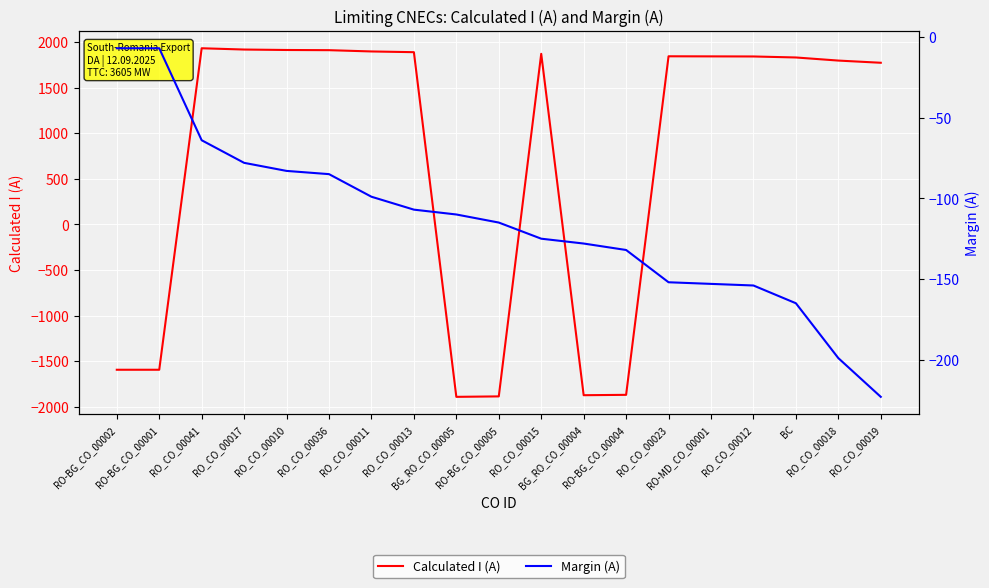

Read the Margin (A) value at RO_CO_00010, to the nearest 50.

-100